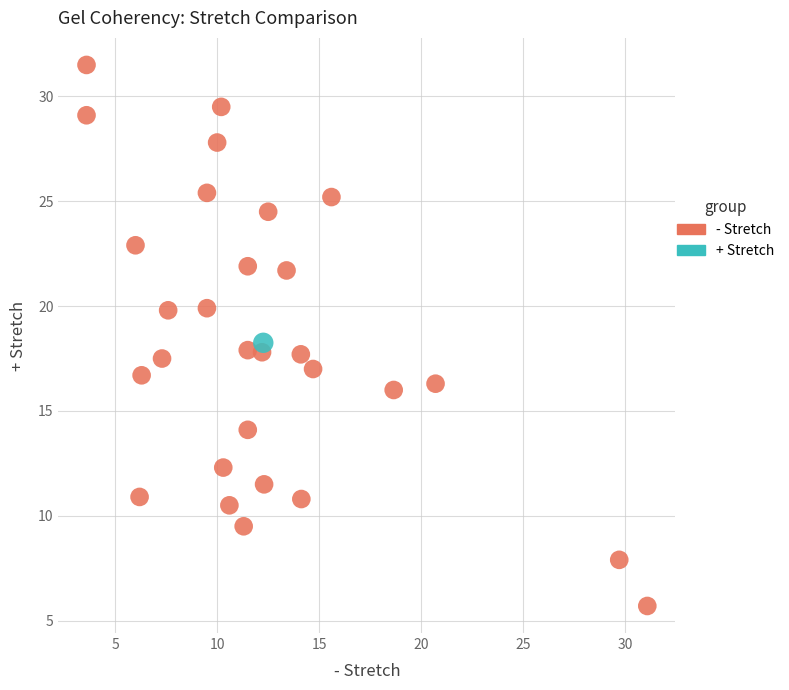

What are all the series names shown in the legend?

- Stretch, + Stretch